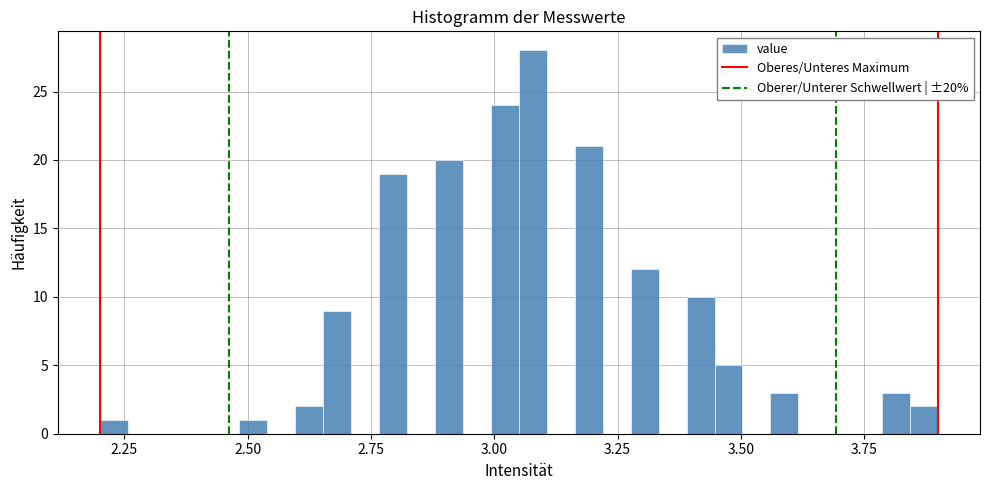

Read against the x-axis, roughly where is the centre of the tallest bar?

3.10